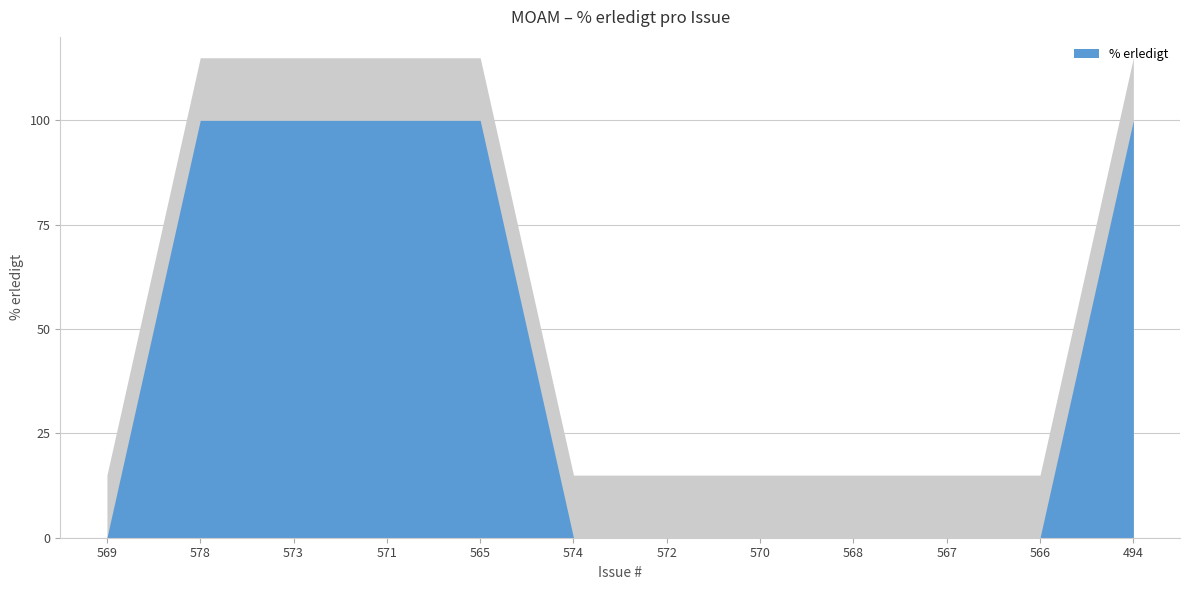

What position from the left is 572?

7